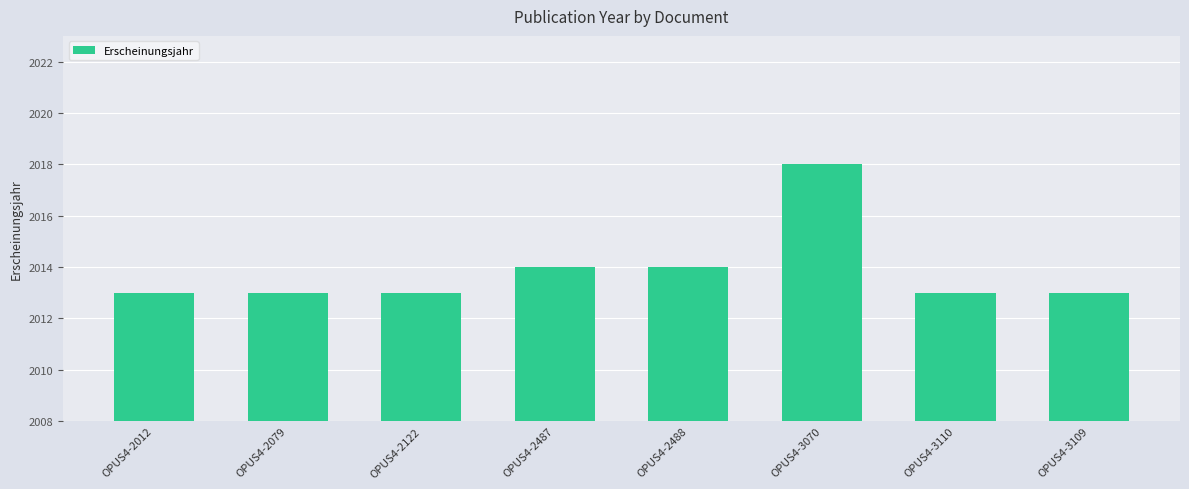

Read the value at OPUS4-2122.

2013